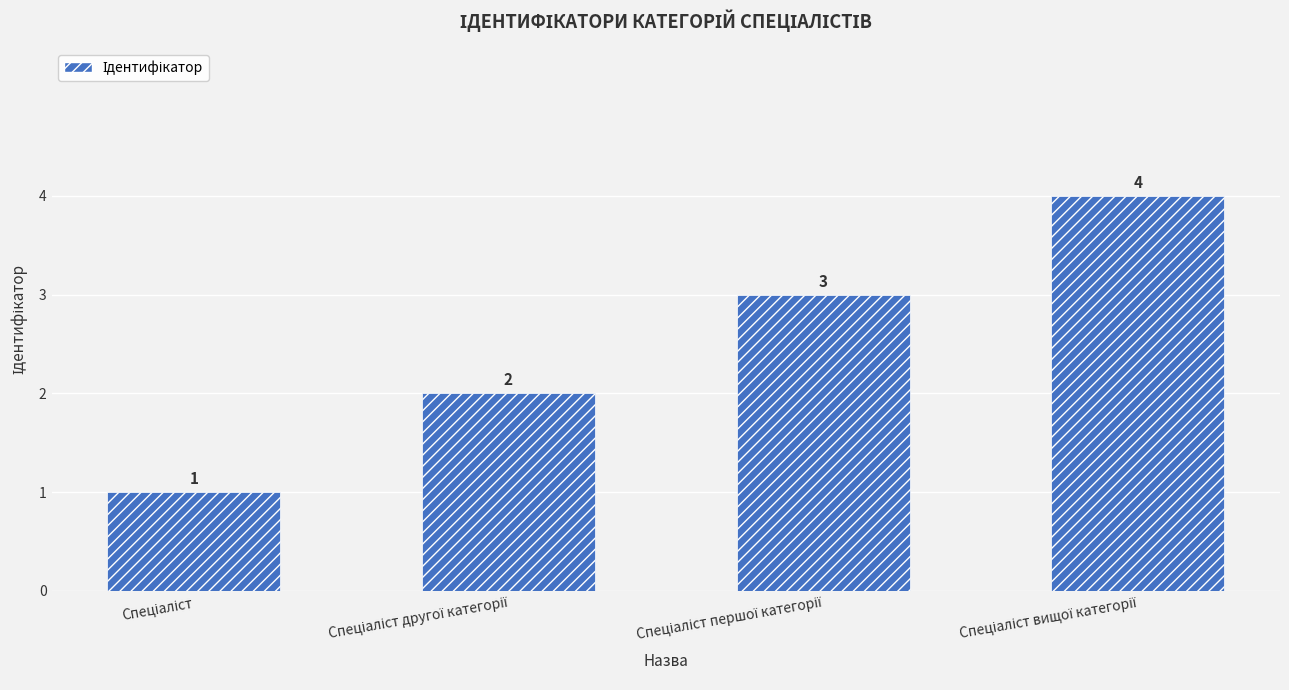

How many bars are there in total?

4